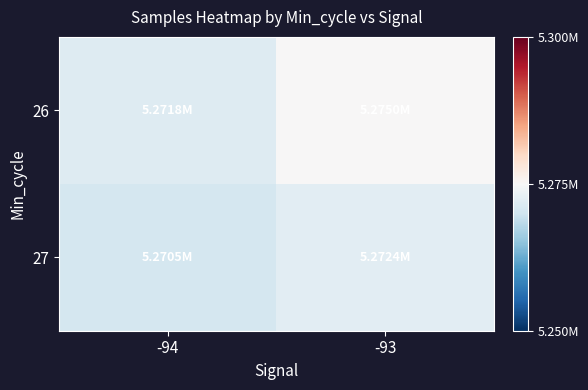

Which series has the widest spread of values?

26